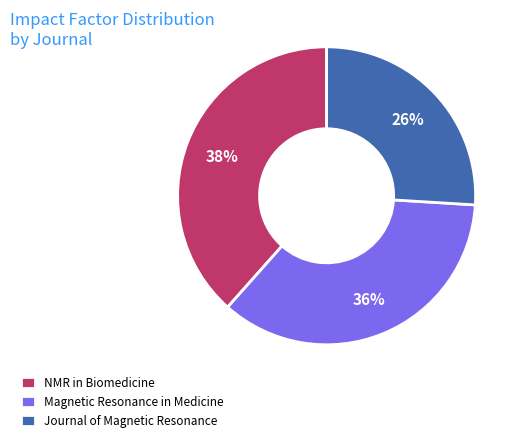

To the nearest percent, what portion does NMR in Biomedicine represent?

38%